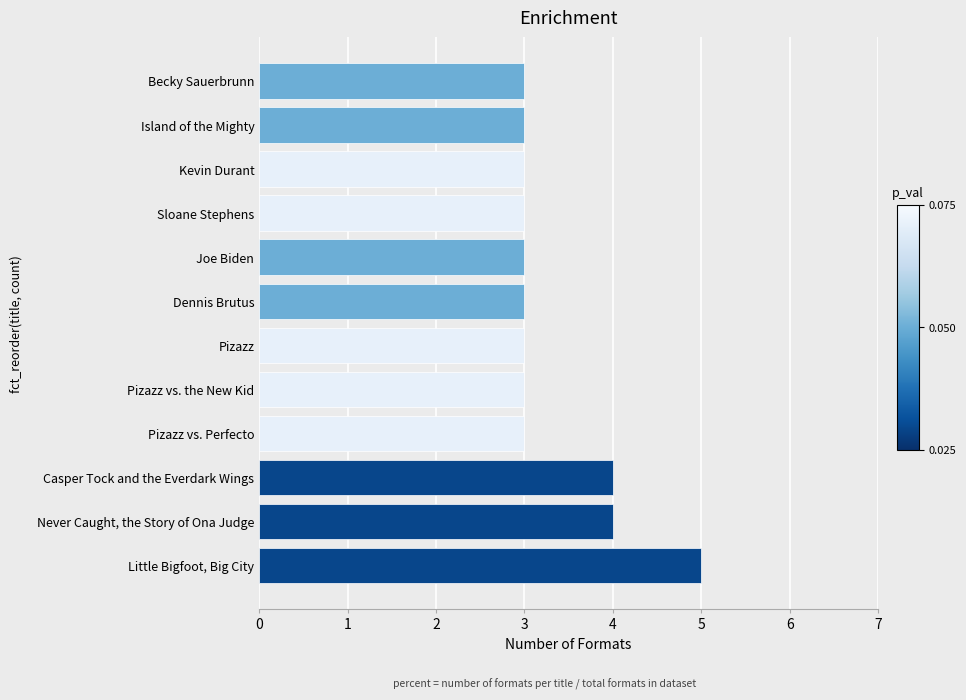

What is the smallest value displayed?

3